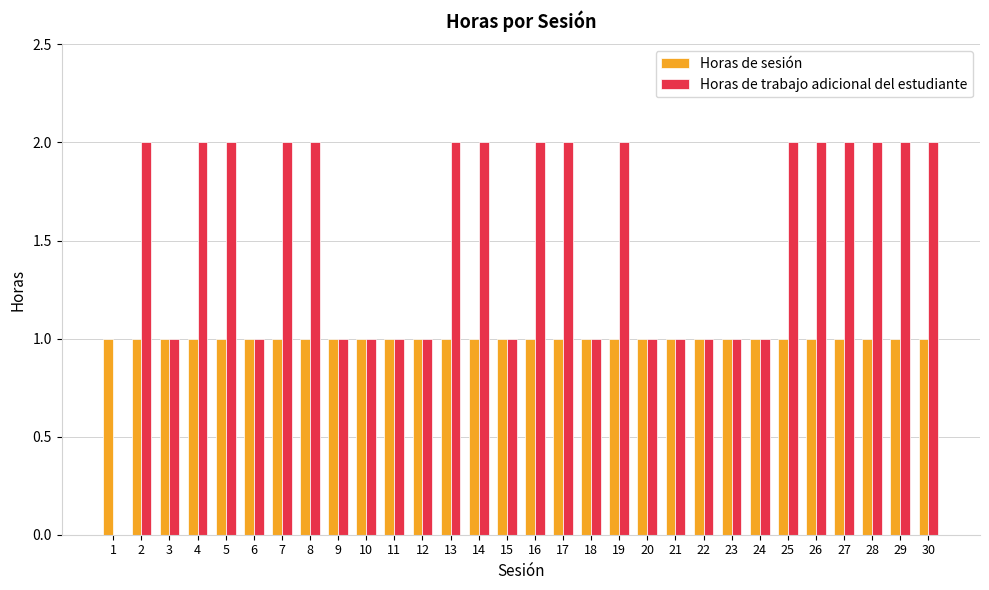

The Horas de sesión series shows 1 at 19. True or false?

True